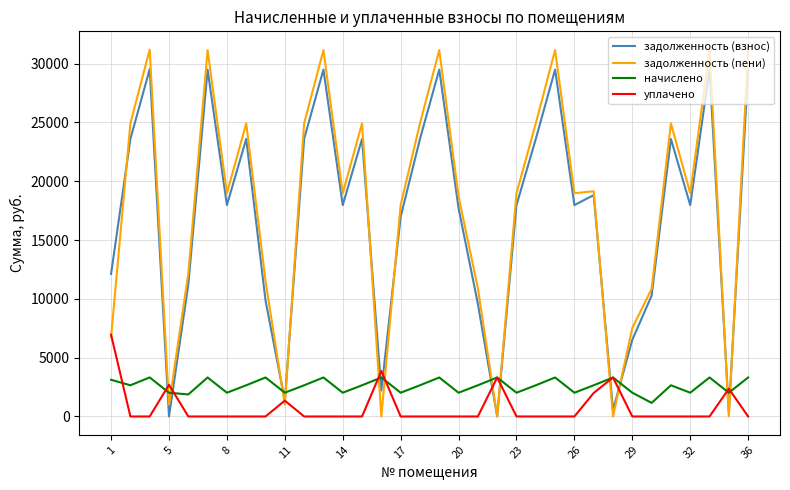

Which series has the largest range (max minus min)?

задолженность (пени)